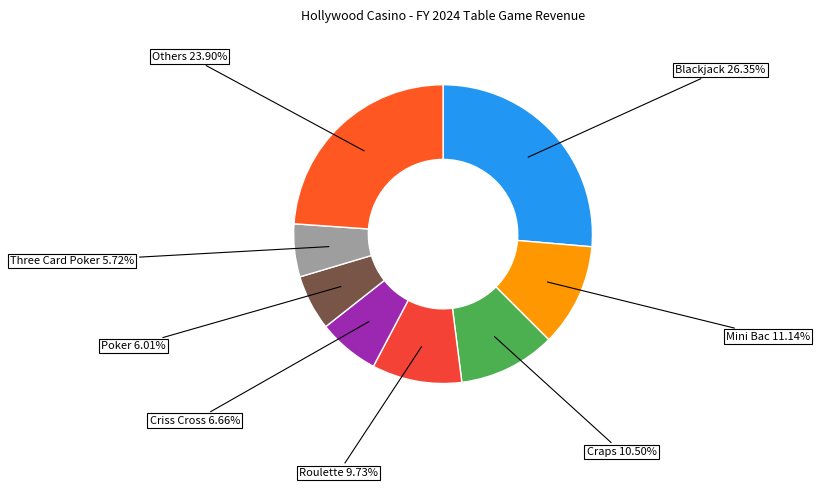

Count the number of slices in the pie.

8